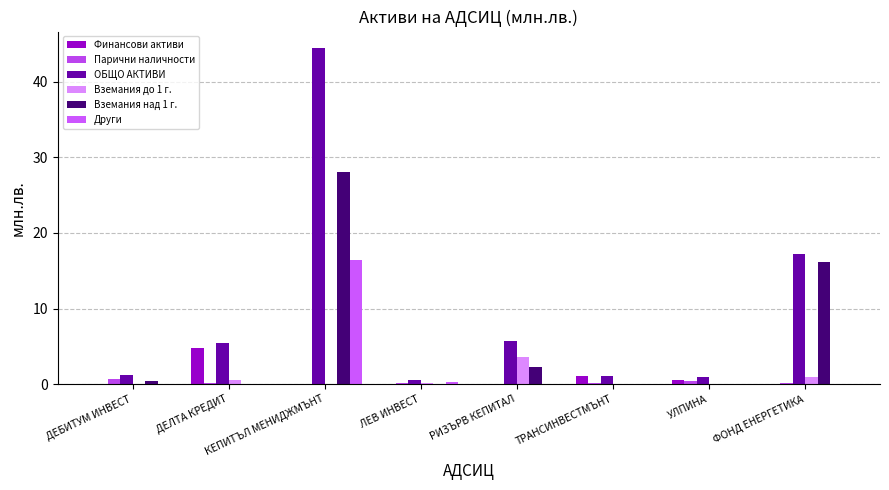

What is the sum of all ОБЩО АКТИВИ values?

76.7